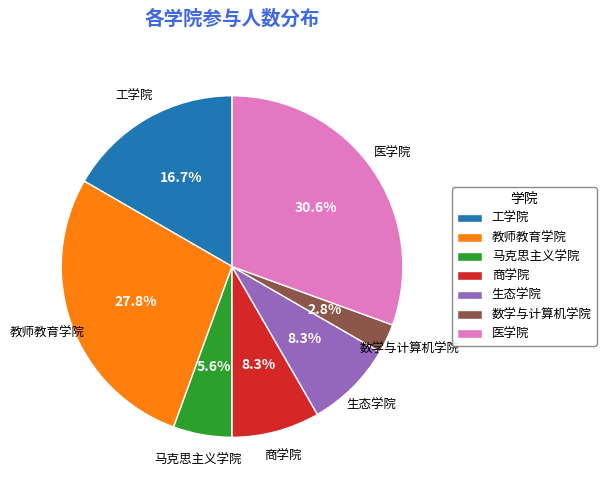

Does 医学院 account for over 50% of the chart?

No